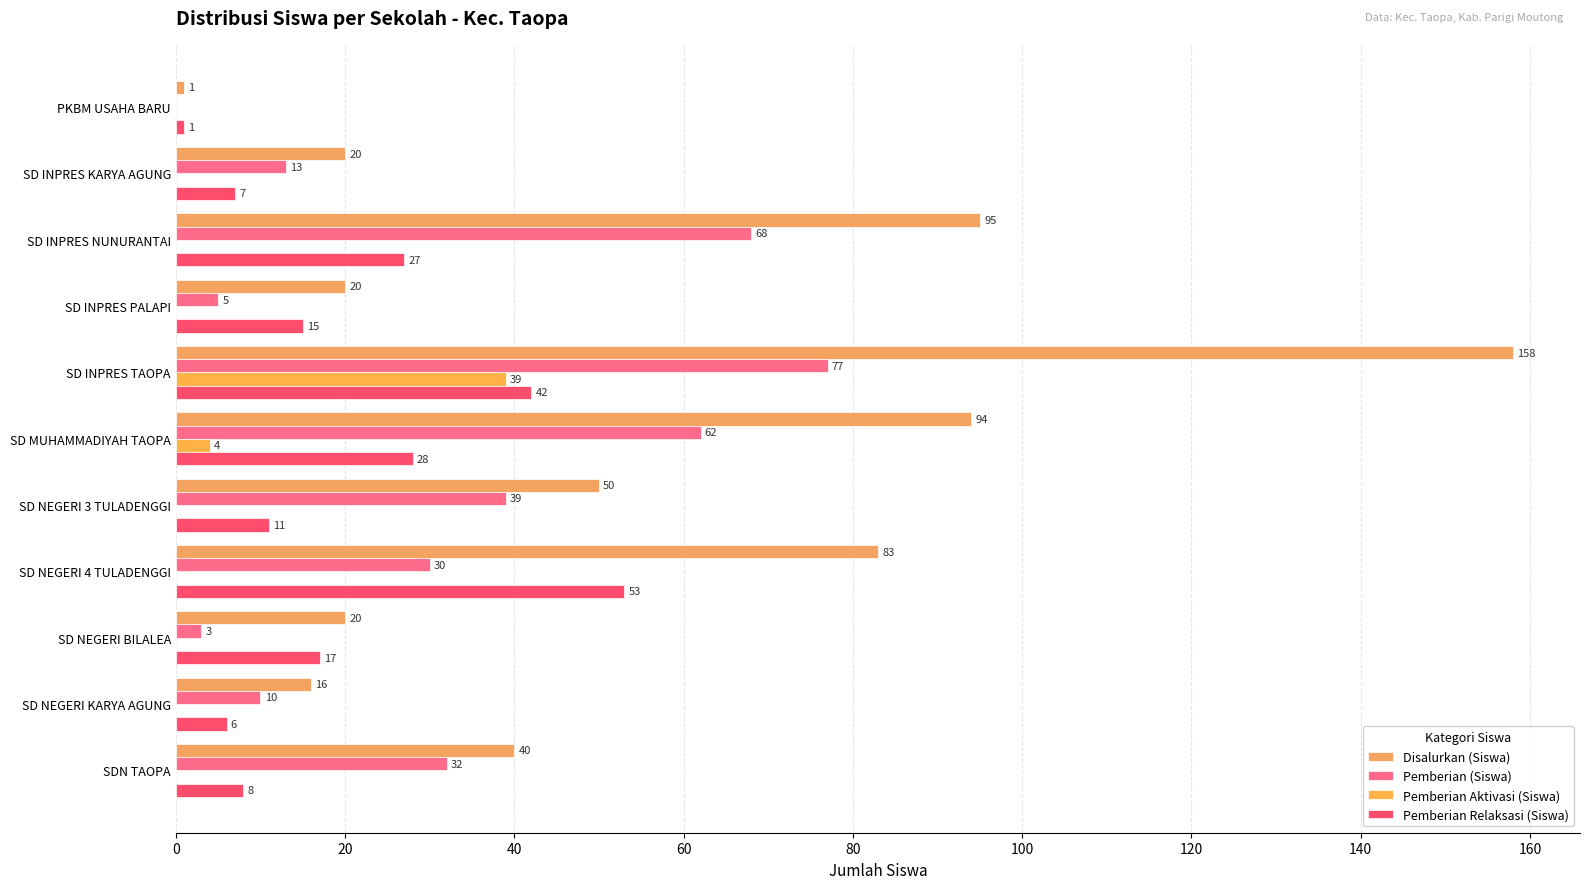

At which label is Pemberian Relaksasi (Siswa) closest to 27?

SD INPRES NUNURANTAI